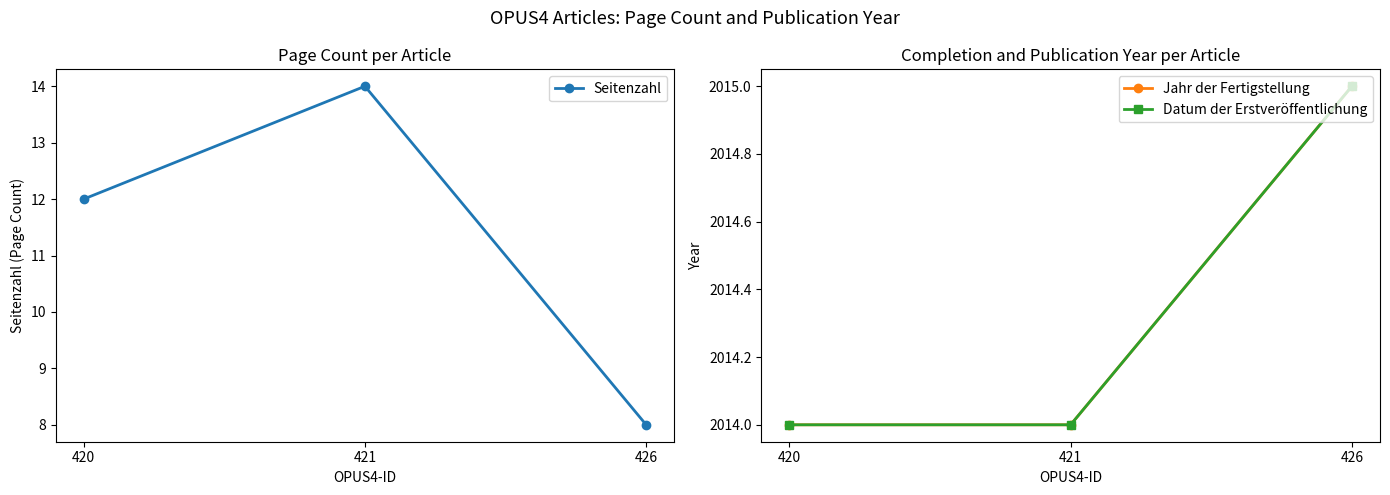

What is the minimum value shown in the chart?

8